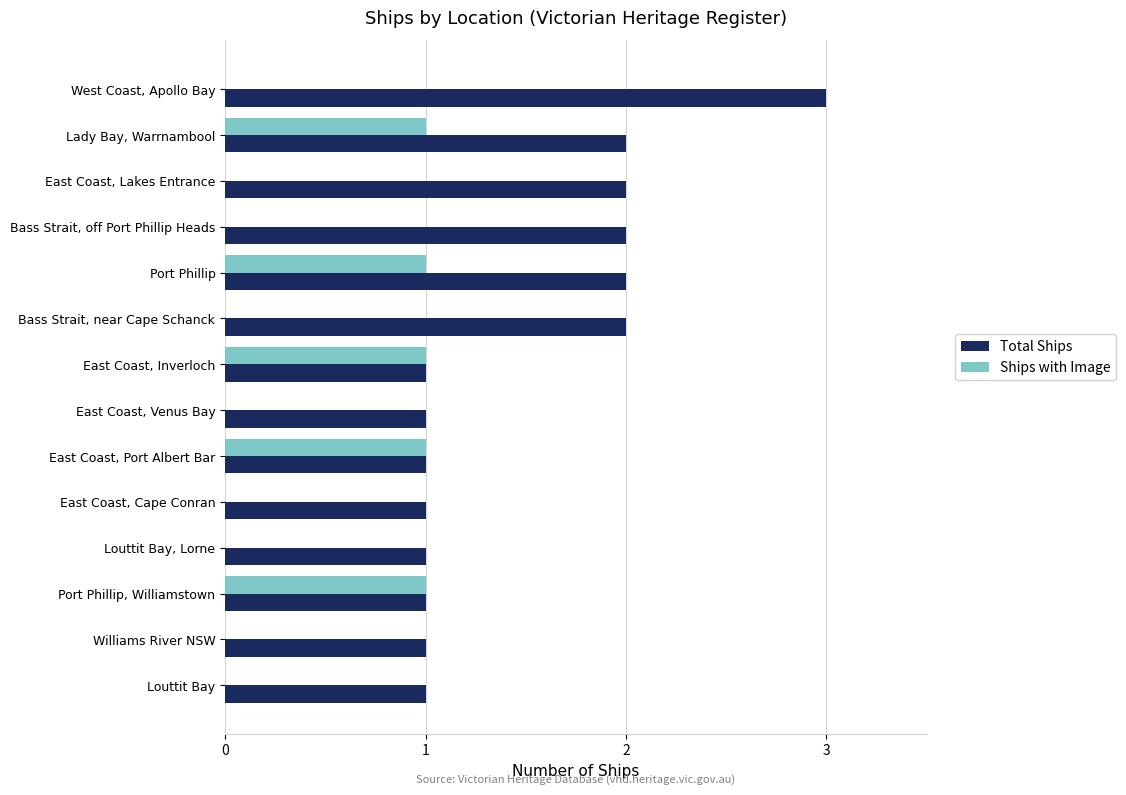

What are all the series names shown in the legend?

Total Ships, Ships with Image